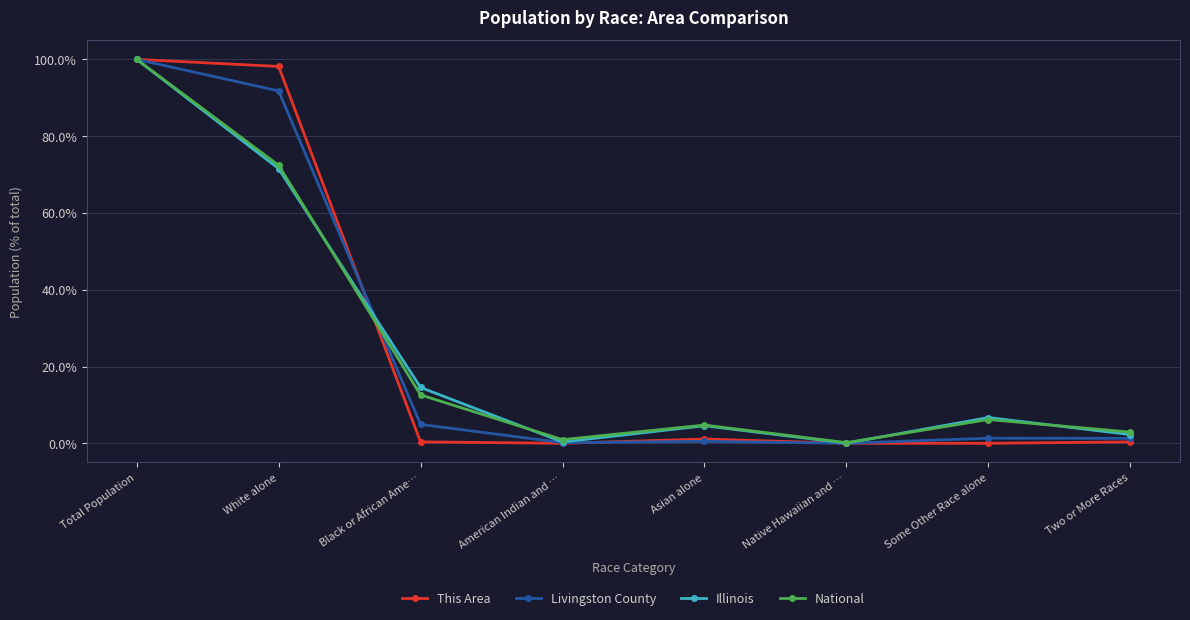

At which category is the sum across all series the highest?

Total Population